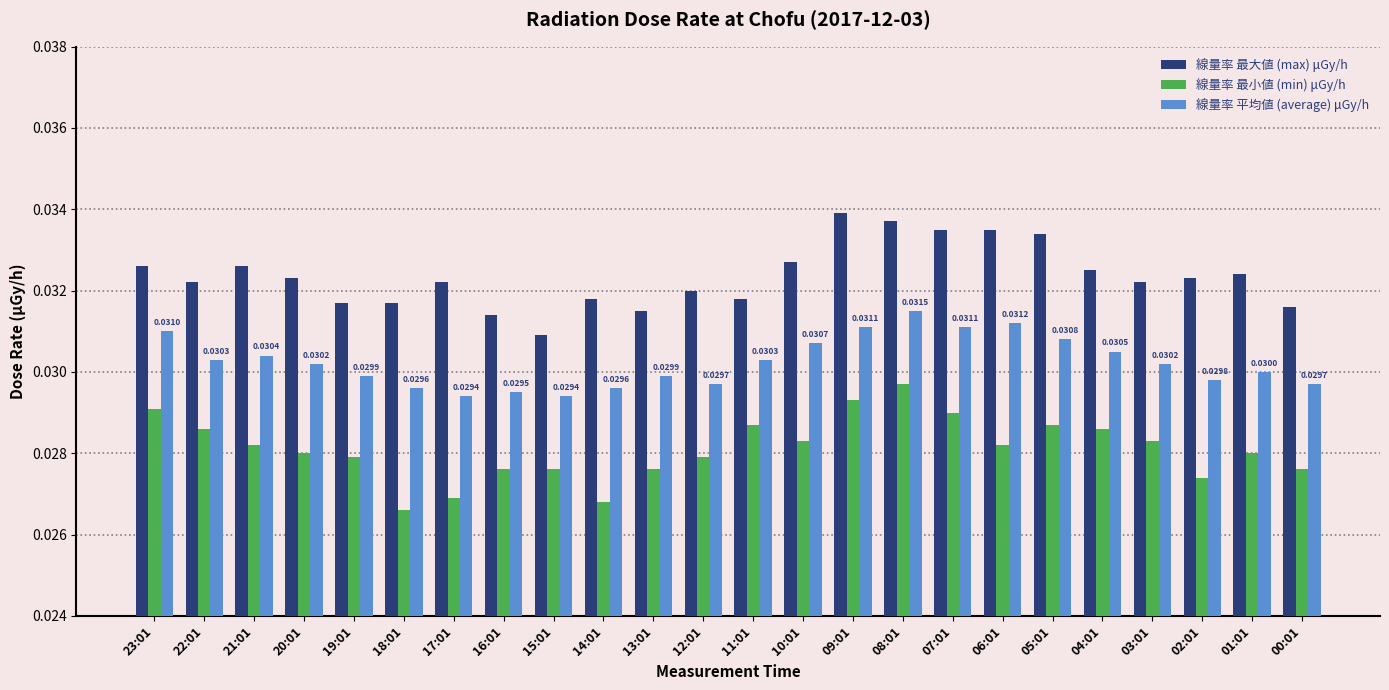

Rank the series by their average value, from highest to lowest.

線量率 最大値 (max) μGy/h, 線量率 平均値 (average) μGy/h, 線量率 最小値 (min) μGy/h